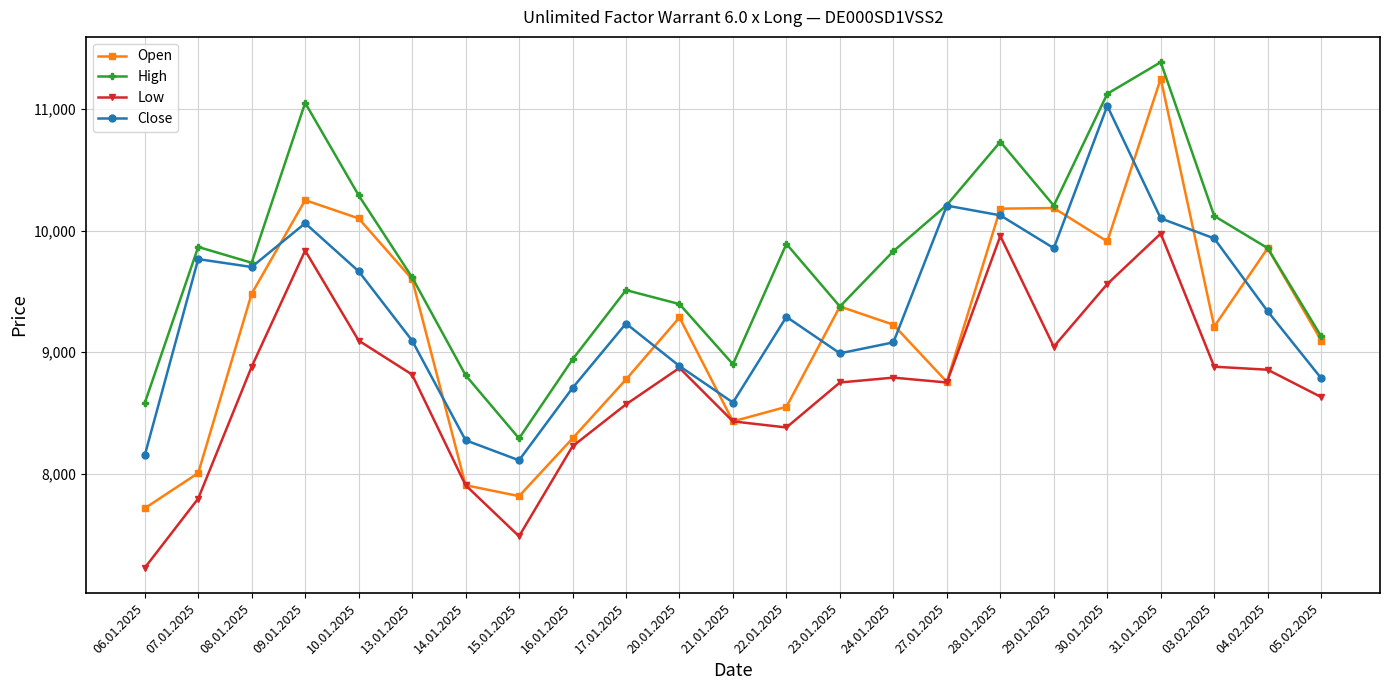

At which label does Close first exceed 9290?

07.01.2025